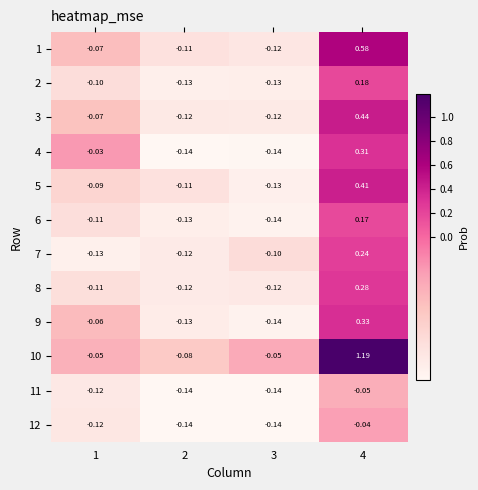

Rank the series at 4 from highest to lowest value.

10, 1, 3, 5, 9, 4, 8, 7, 2, 6, 12, 11